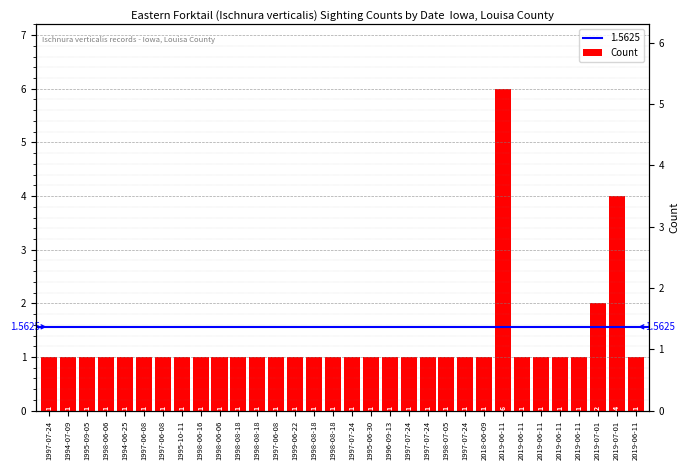

What is the value of the 3rd bar from the left?

1